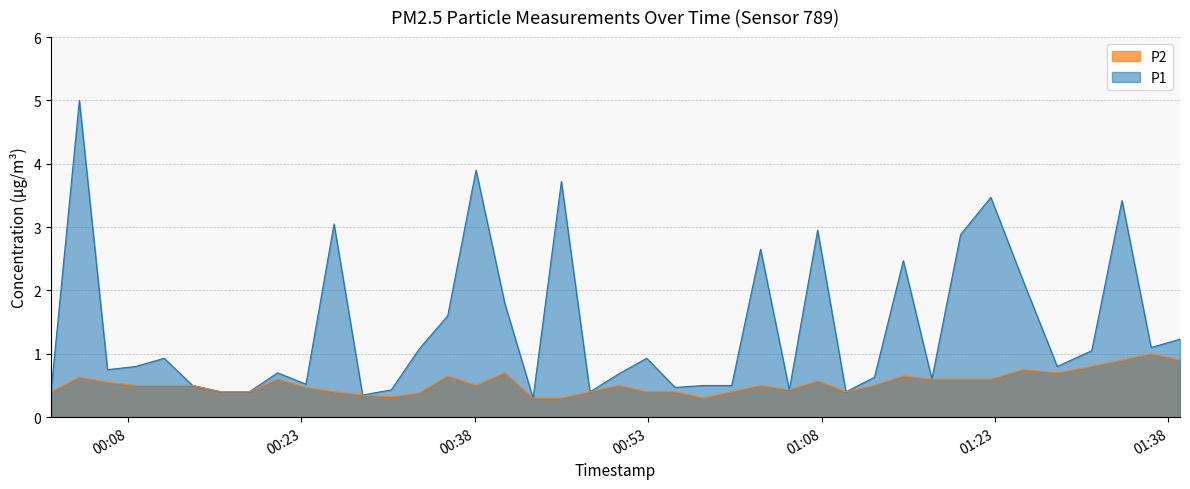

What is the highest value of the P1 series?

5.0